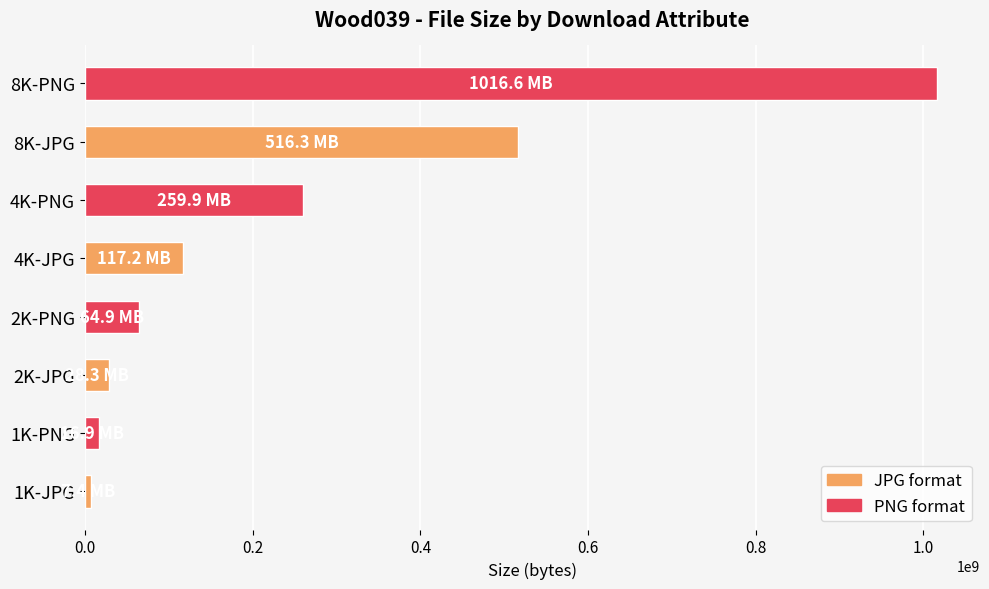

How many bars are there in total?

8